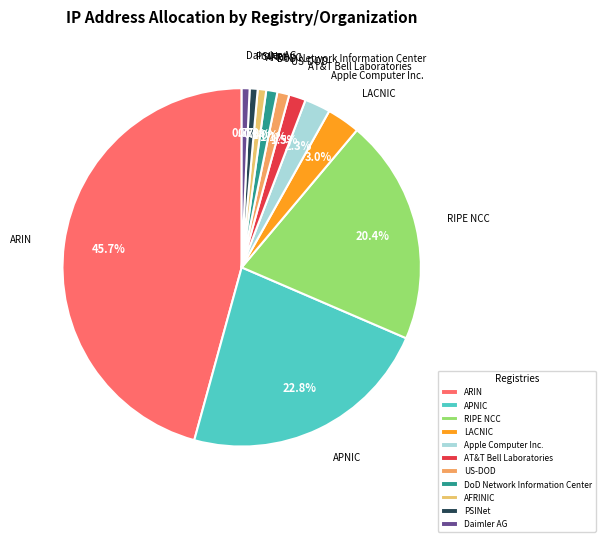

To the nearest percent, what percentage of the pie is ARIN?

46%